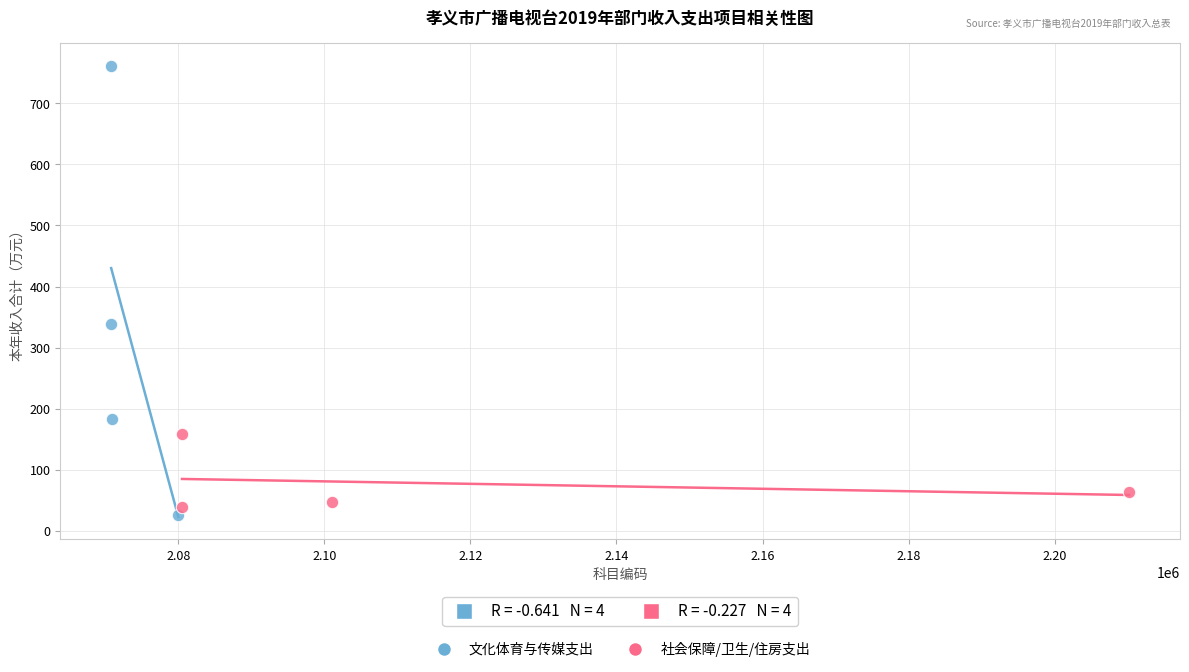

Which series has the widest spread of Y values?

文化体育与传媒支出